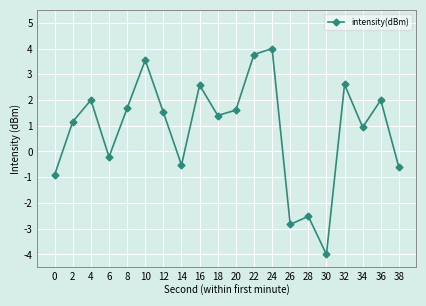

True or false: the data has more than 2 interior local peaks.

True